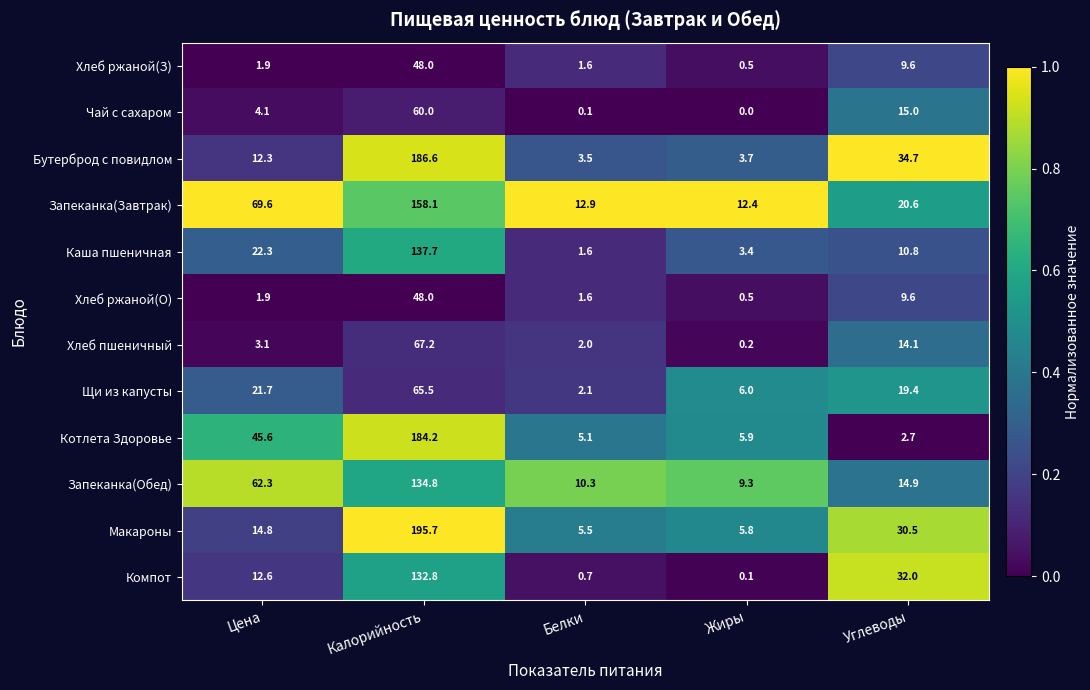

At which label is Каша пшеничная closest to 69?

Цена